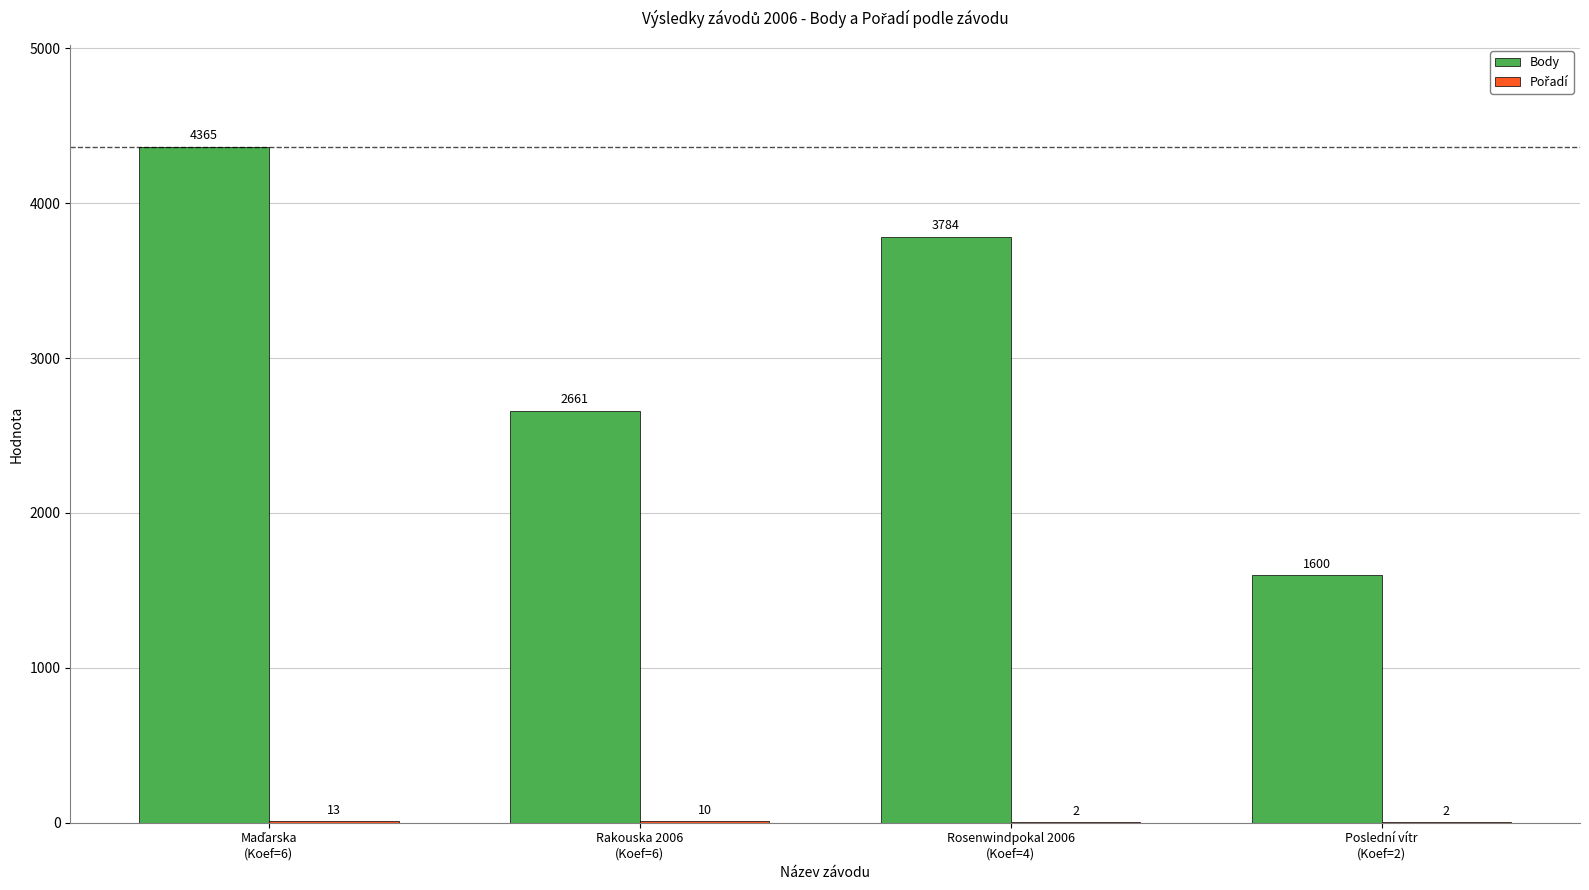

What is the greatest value displayed?

4365